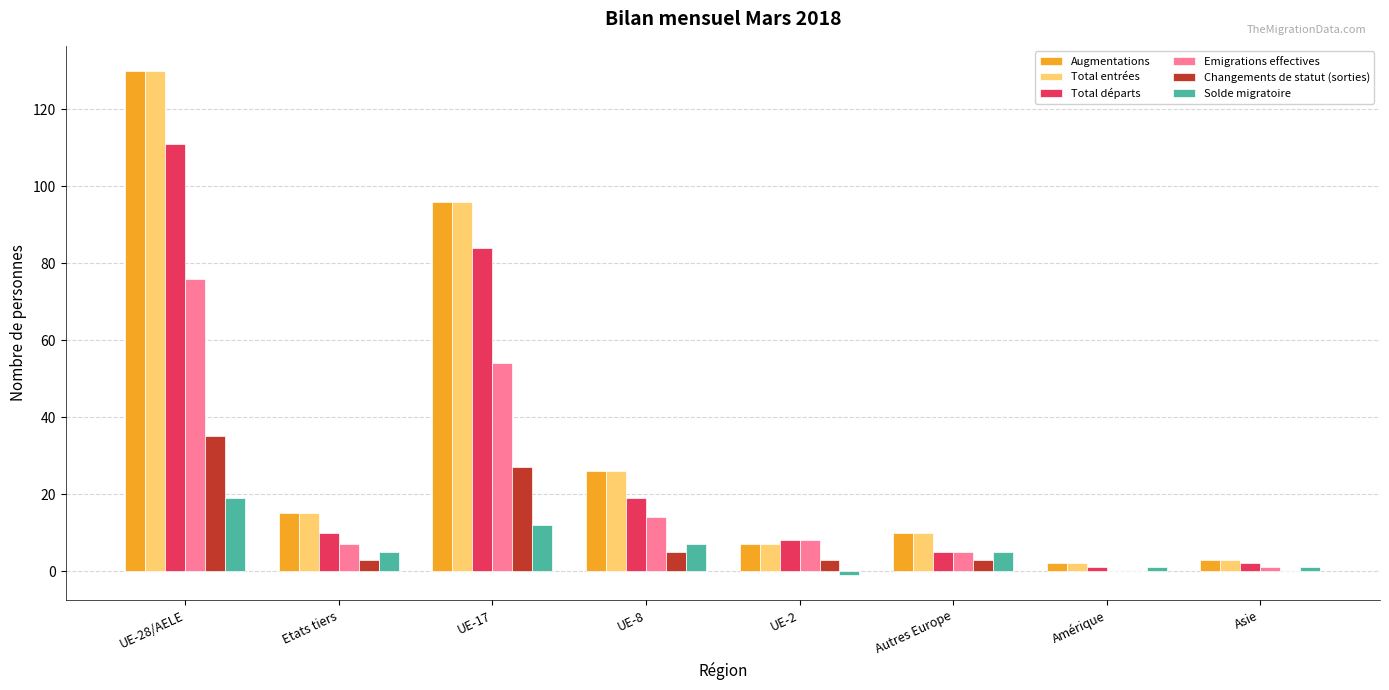

What is the sum of all Changements de statut (sorties) values?

76